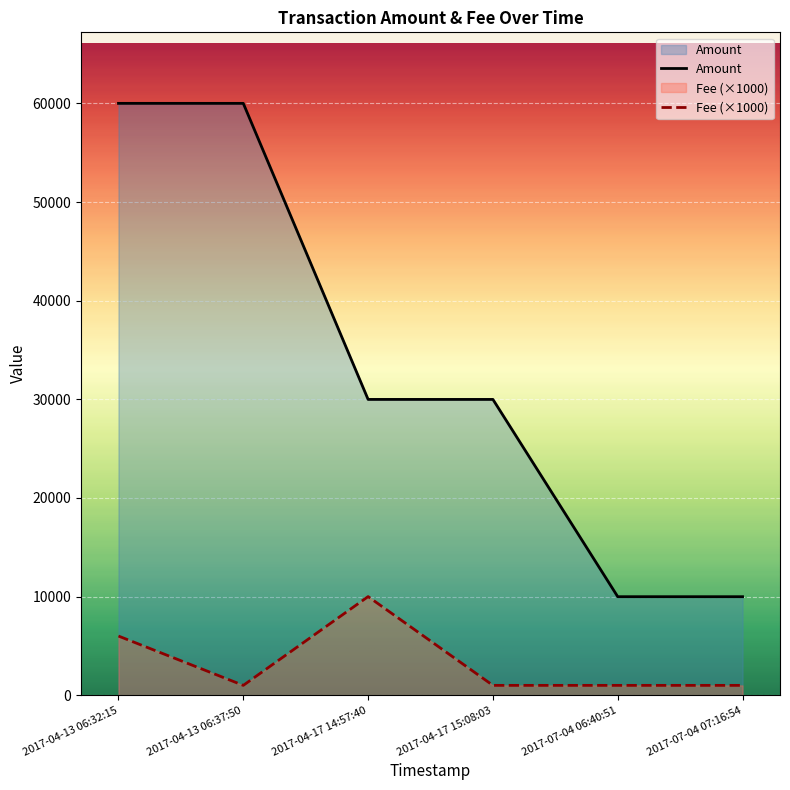

Which category has the lowest value in the Fee series?

2017-04-13 06:37:50